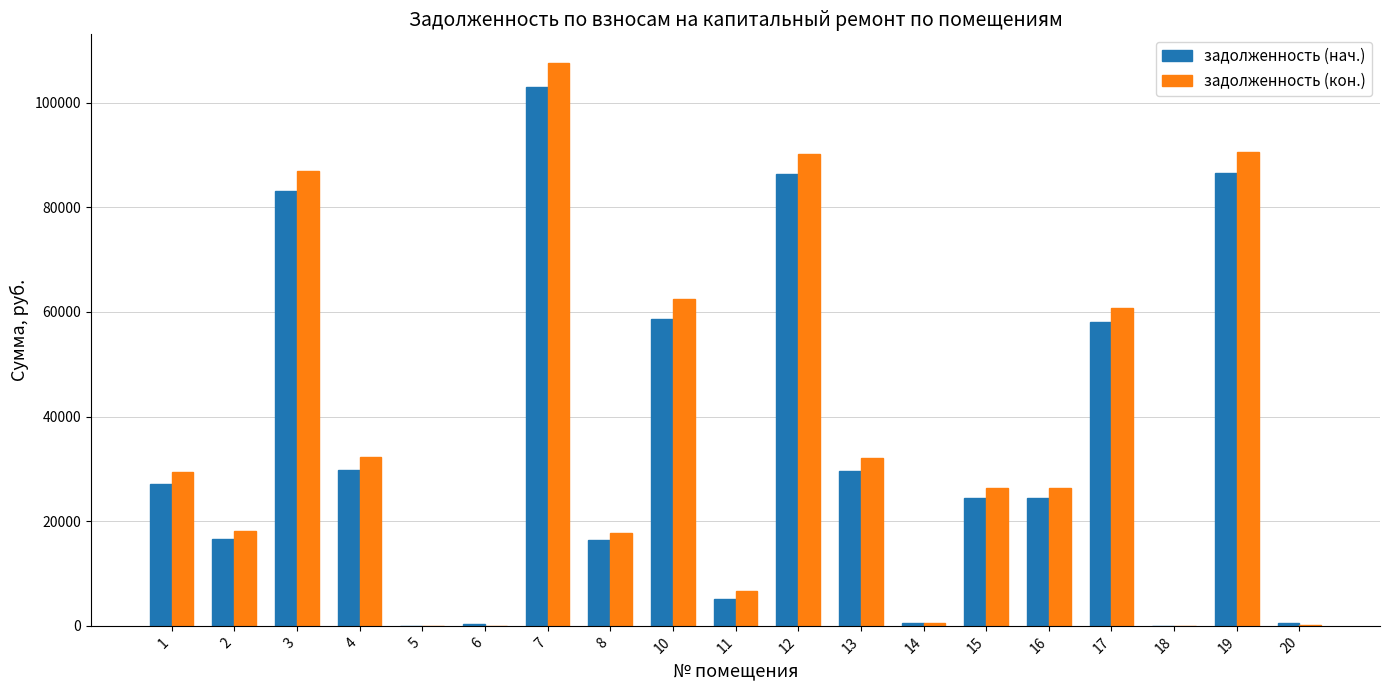

What is the total value across all series at 17?

118762.1